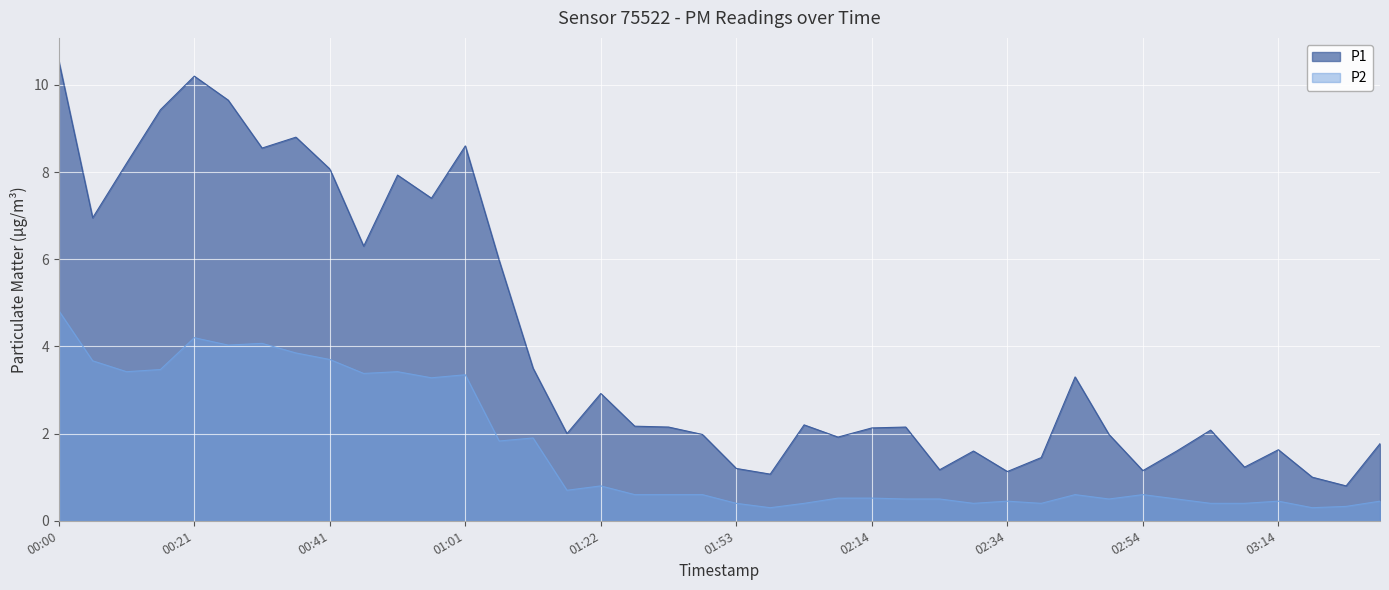

What is the label of the 3rd point from the right?

03:19